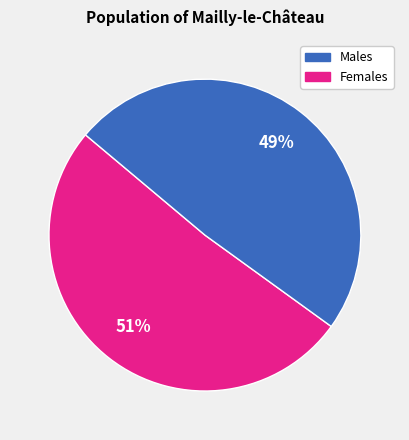

How many segments does this pie chart have?

2